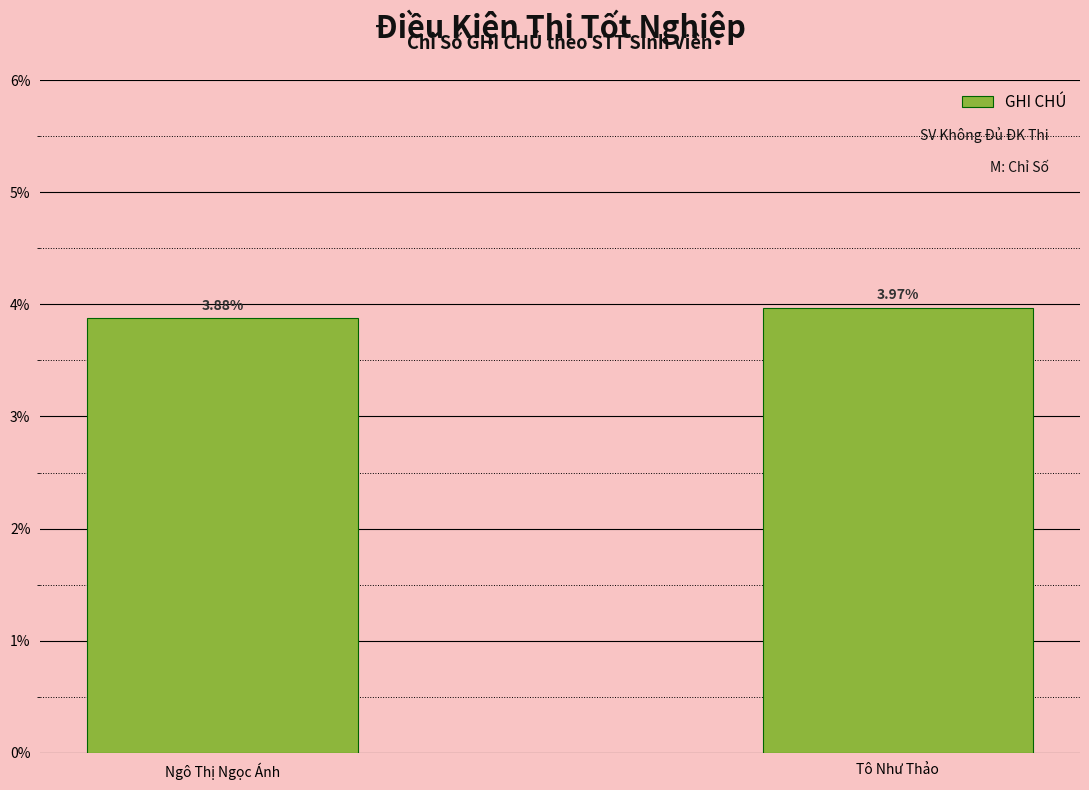

Does the chart contain any negative values?

No